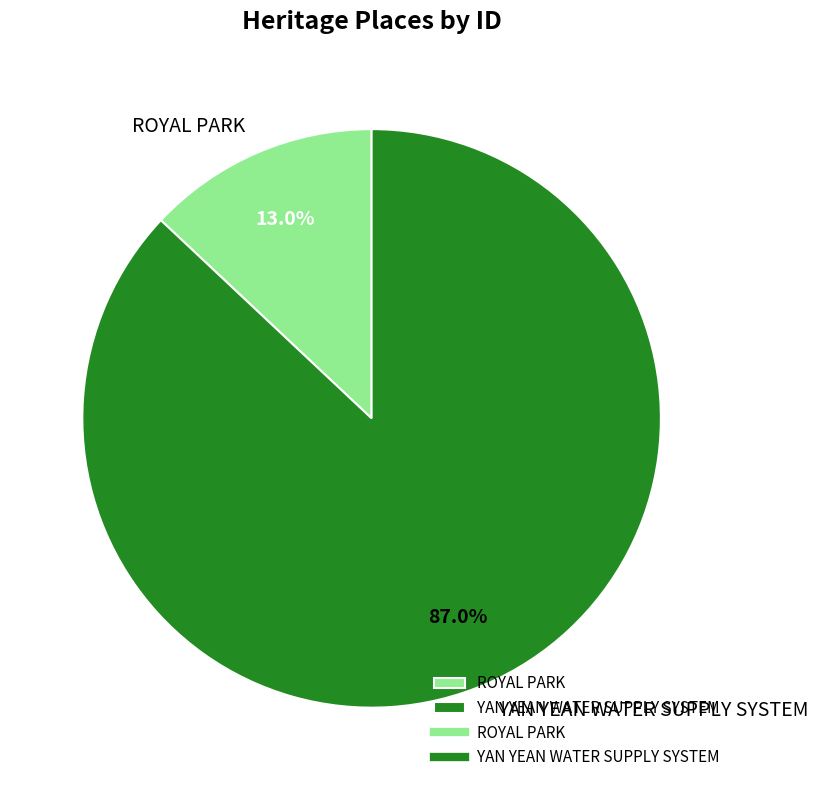

How many segments does this pie chart have?

2